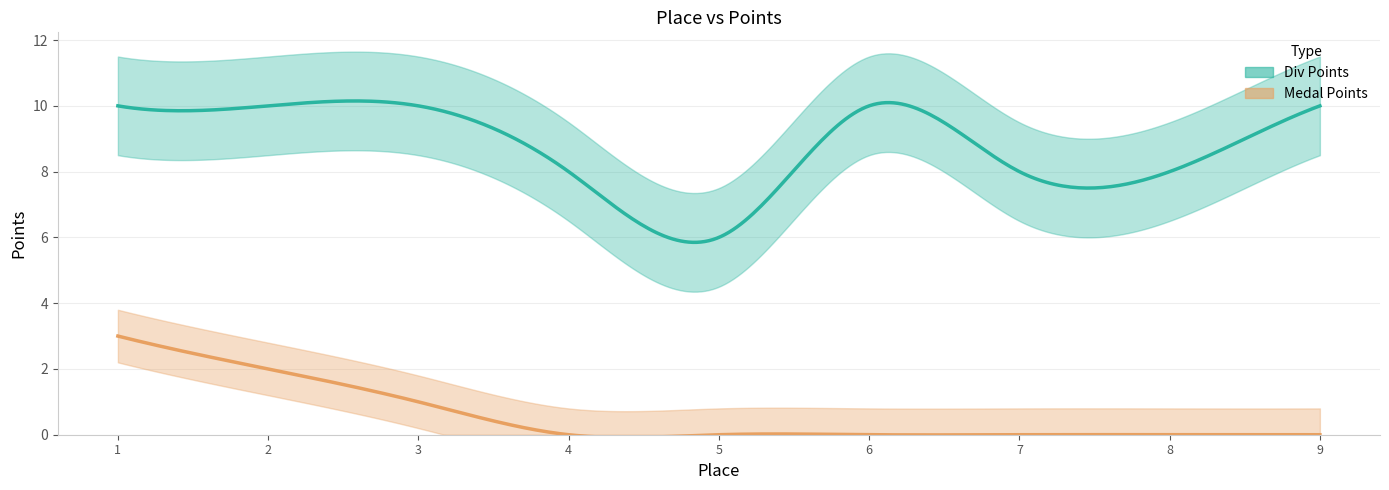

What is the total value across all series at 5?

6